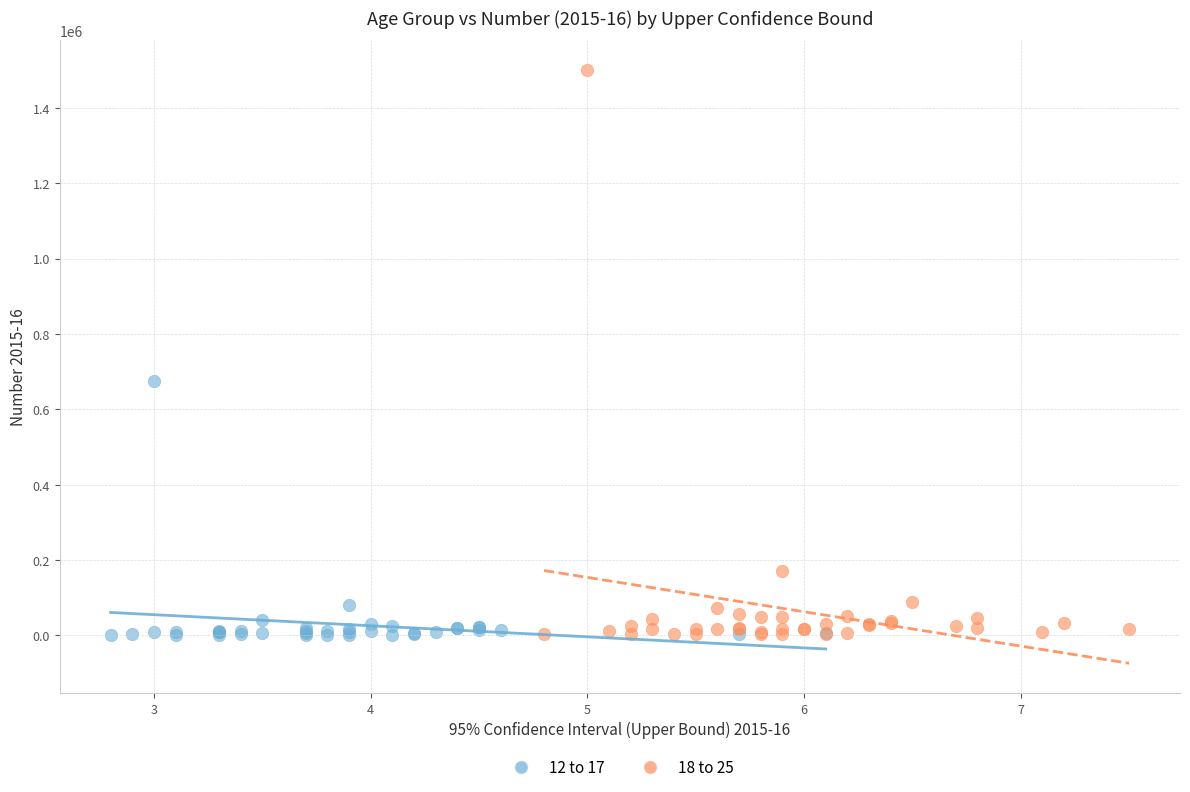

Which series has the largest Y range (max minus min)?

18 to 25